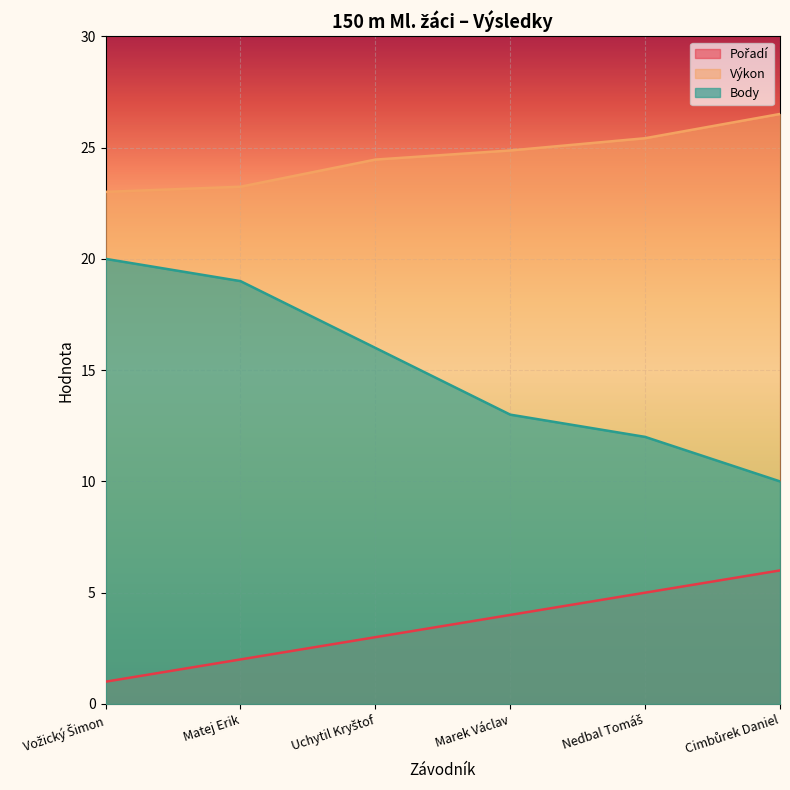

Count the number of categories in the chart.

6